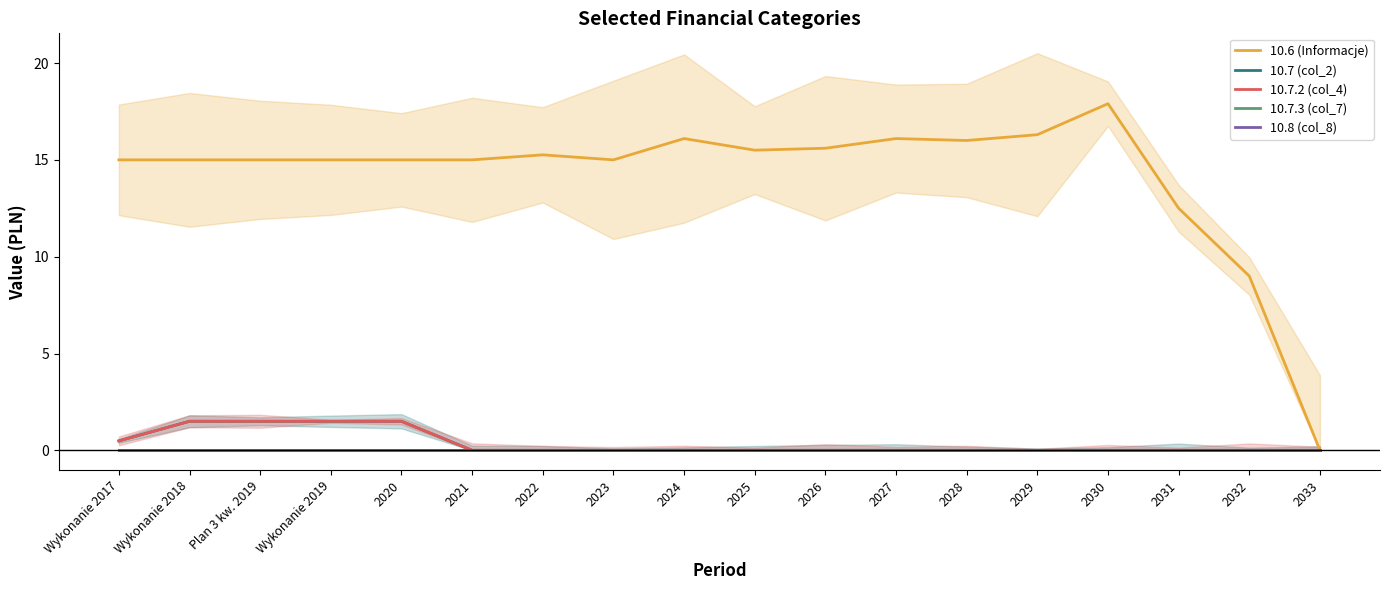

How many interior local peaks does the 10.6 (Informacje) series have?

4